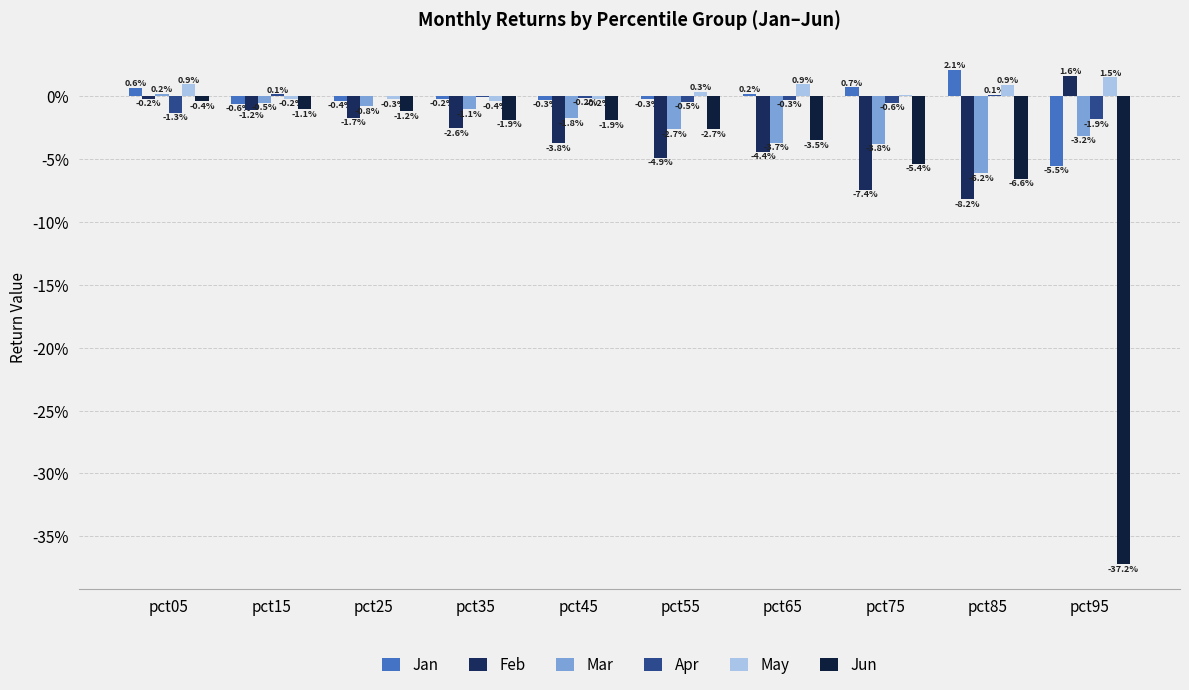

The Mar series shows -0.0 at pct95. True or false?

False